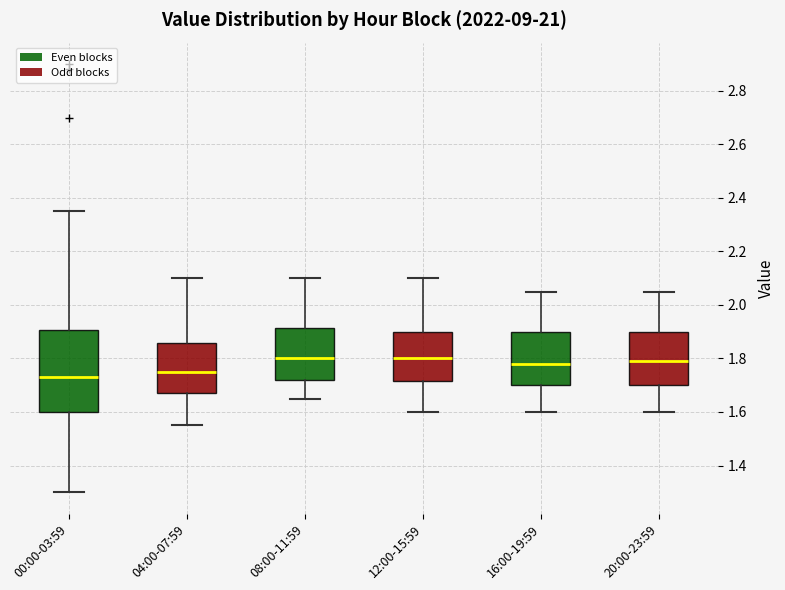

Reading left to right, read every box against the y-axis: the position of its median line, the range the box covers, and the ends of its whiskers. The values are not printed on the chart, so give them approximately, as read against the axis.

00:00-03:59: median 1.74, box 1.60 to 1.90, whiskers 1.30 to 2.36
04:00-07:59: median 1.76, box 1.68 to 1.86, whiskers 1.56 to 2.10
08:00-11:59: median 1.80, box 1.72 to 1.92, whiskers 1.66 to 2.10
12:00-15:59: median 1.80, box 1.72 to 1.90, whiskers 1.60 to 2.10
16:00-19:59: median 1.78, box 1.70 to 1.90, whiskers 1.60 to 2.06
20:00-23:59: median 1.80, box 1.70 to 1.90, whiskers 1.60 to 2.06